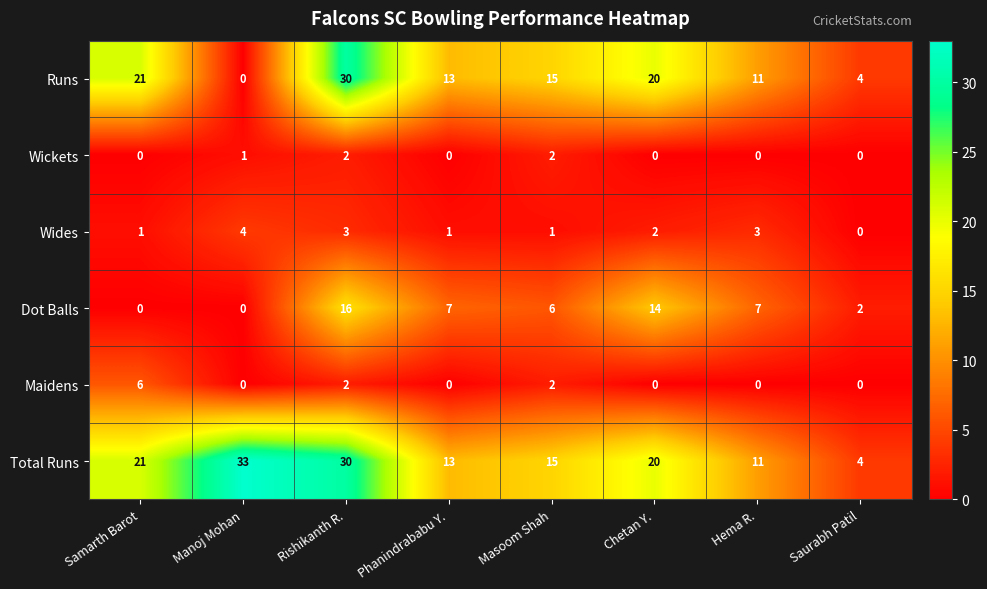

Is it true that Wides equals 5 at Hema R.?

False